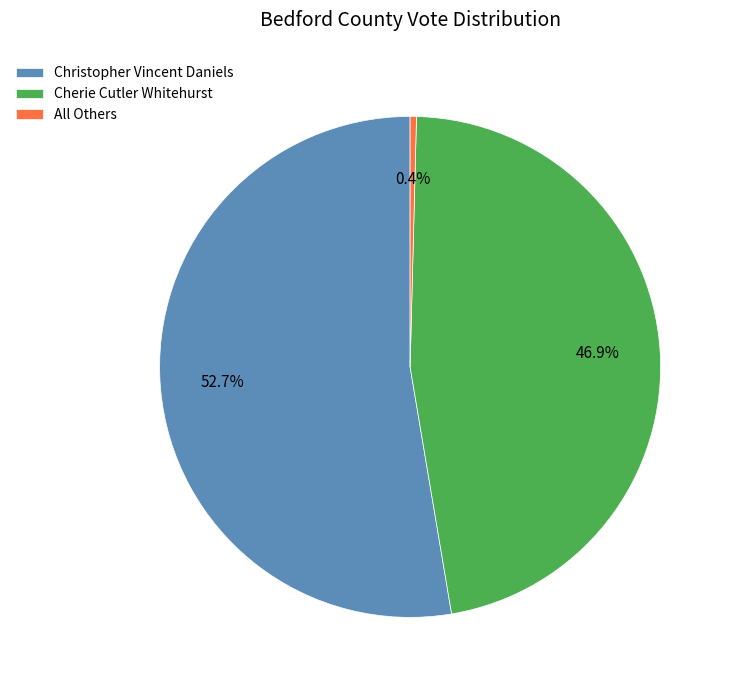

What is the majority slice?

Christopher Vincent Daniels